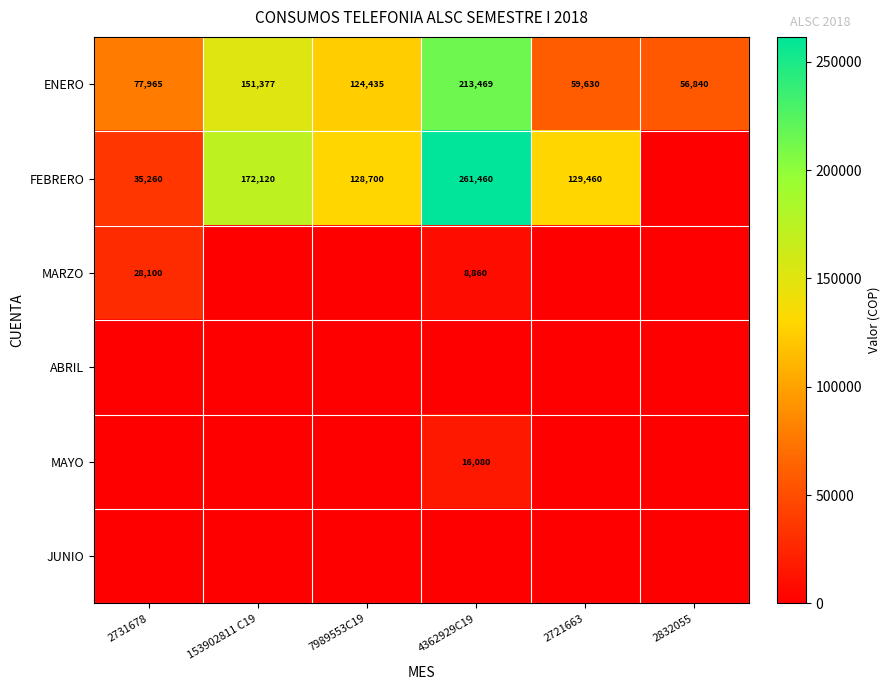

How many distinct data groups are displayed?

6